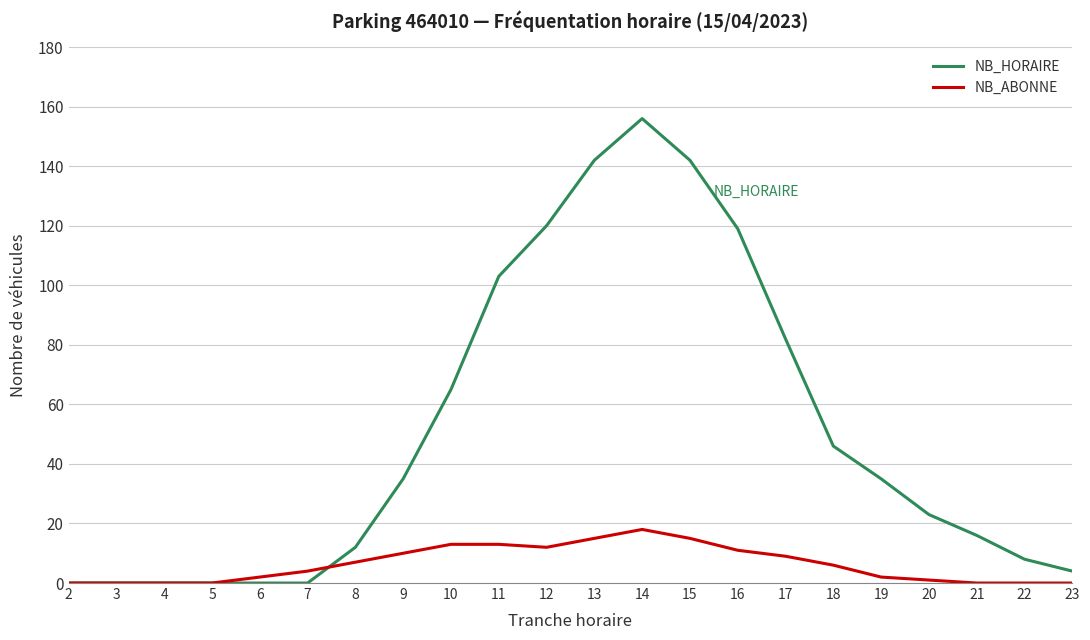

Which series ends up on top after the final intersection of NB_HORAIRE and NB_ABONNE?

NB_HORAIRE